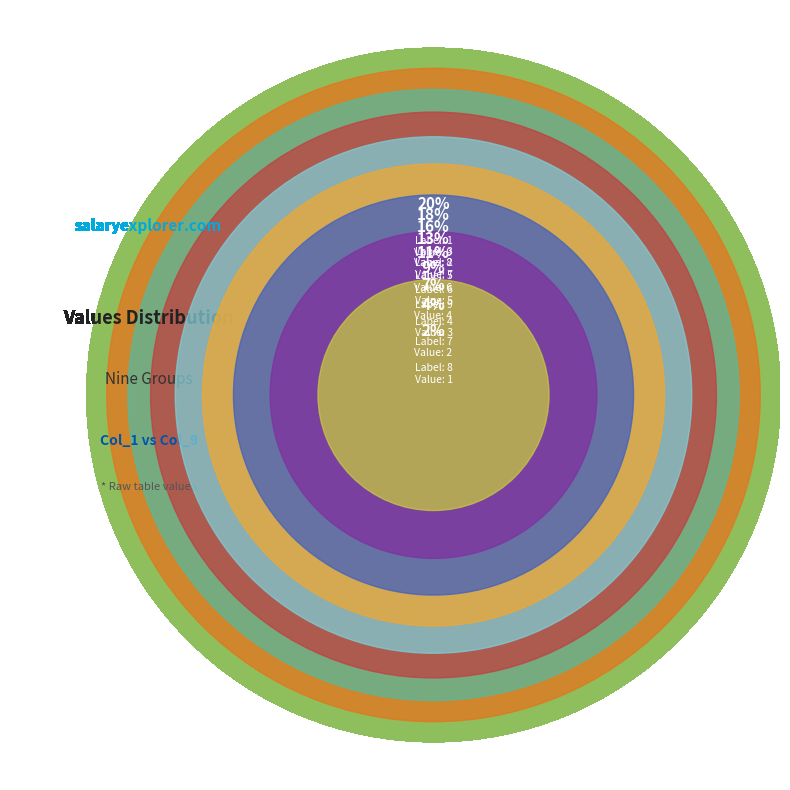

To the nearest percent, what is the difference between the largest and smallest slice percentages?

18%